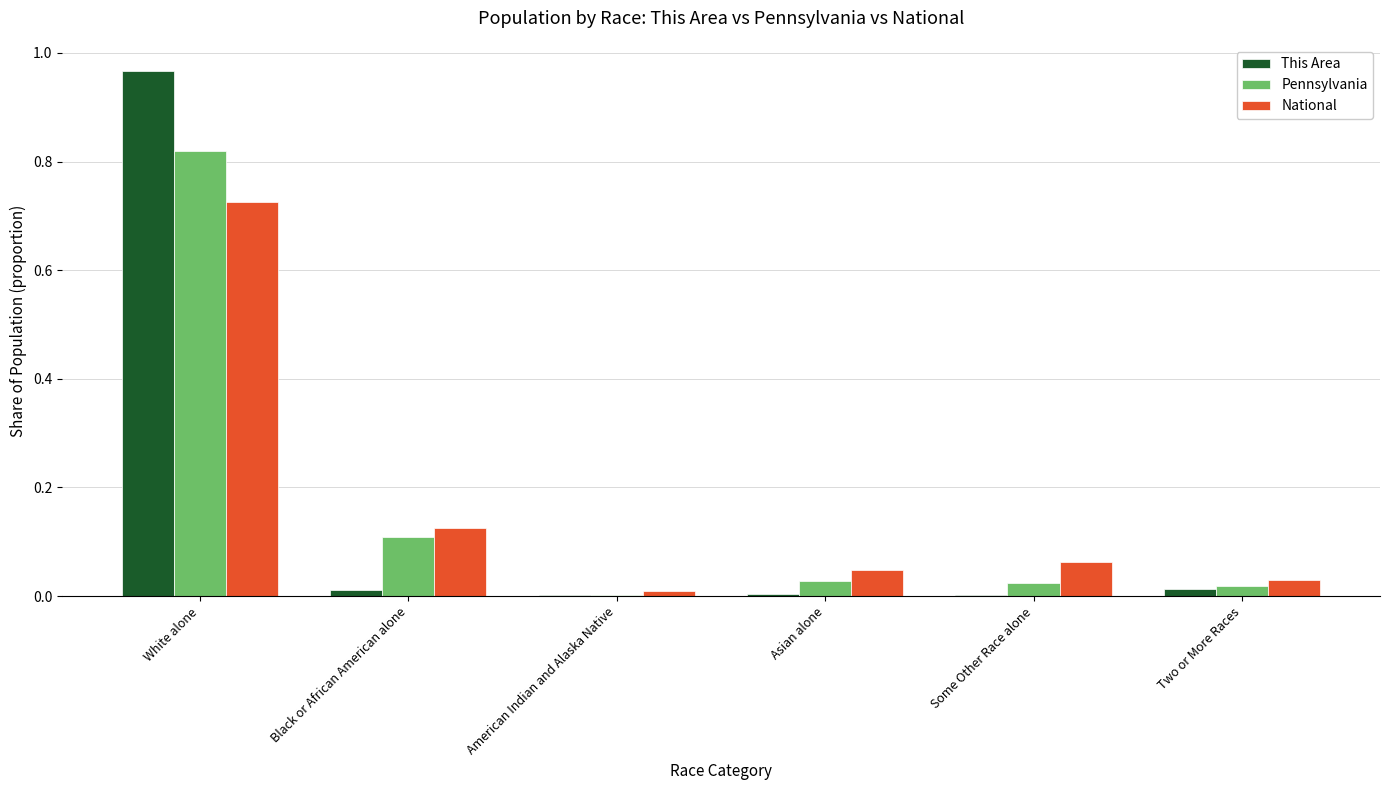

Is it true that This Area equals 0.0 at Asian alone?

True